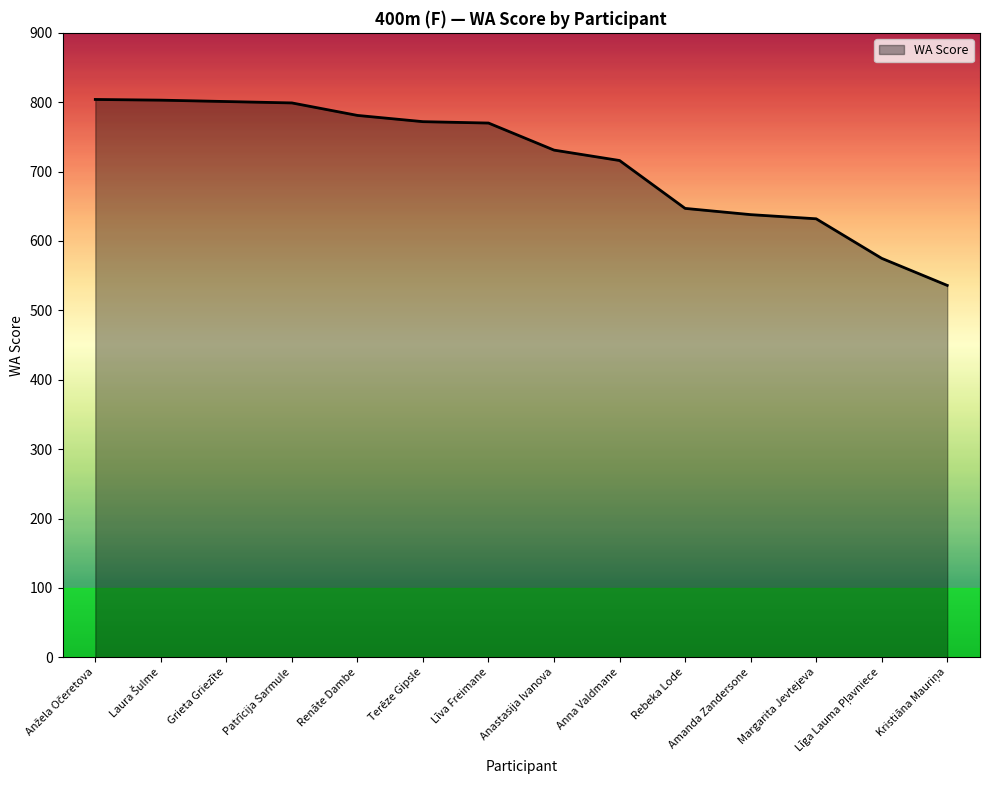

What is the minimum value shown in the chart?

536